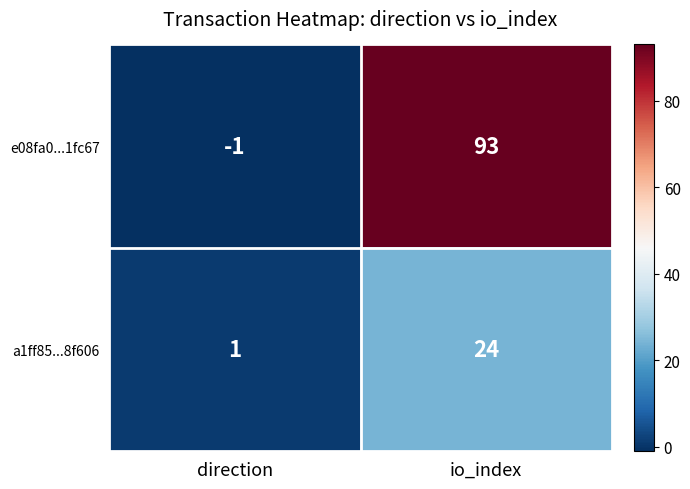

Reading left to right, what are all the values shown in this chart?

e08fa0...1fc67: -1	93
a1ff85...8f606: 1	24